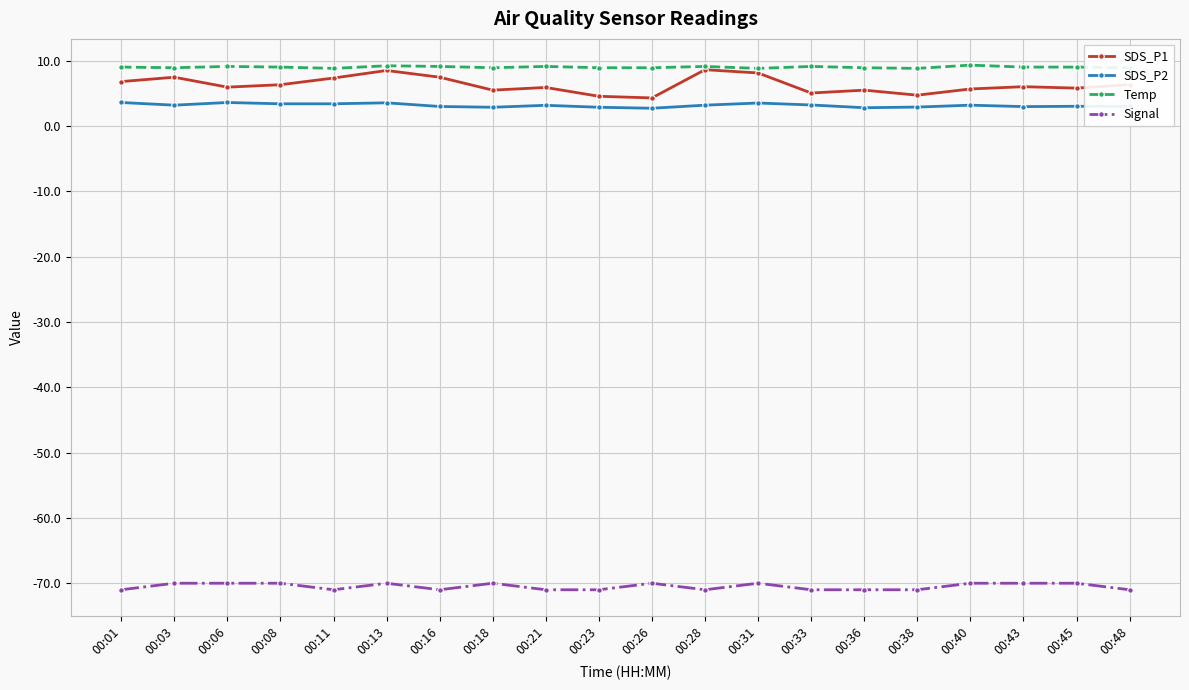

What is the total value across all series at 00:13?

-48.8